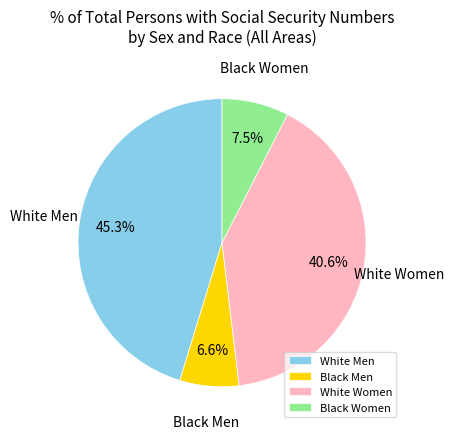

Which has a higher value, White Women or Black Women?

White Women